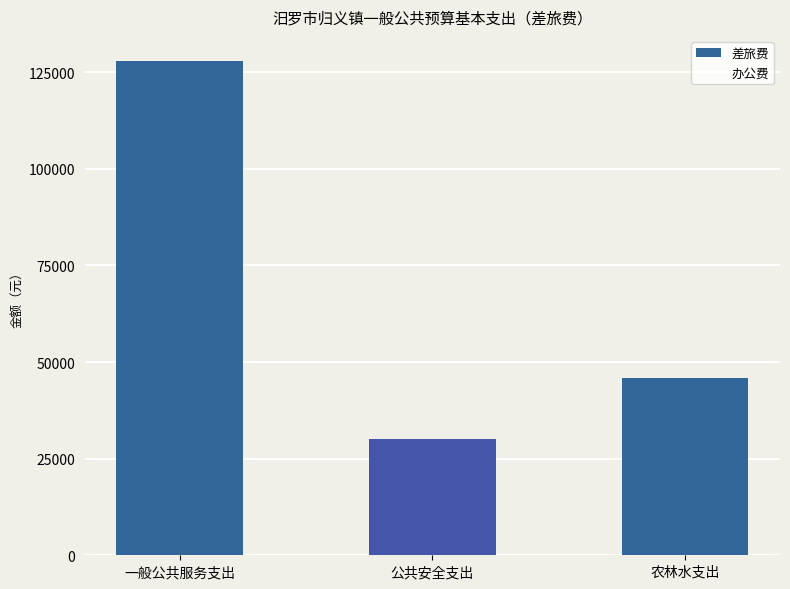

What is the difference between the maximum and minimum values?

98000